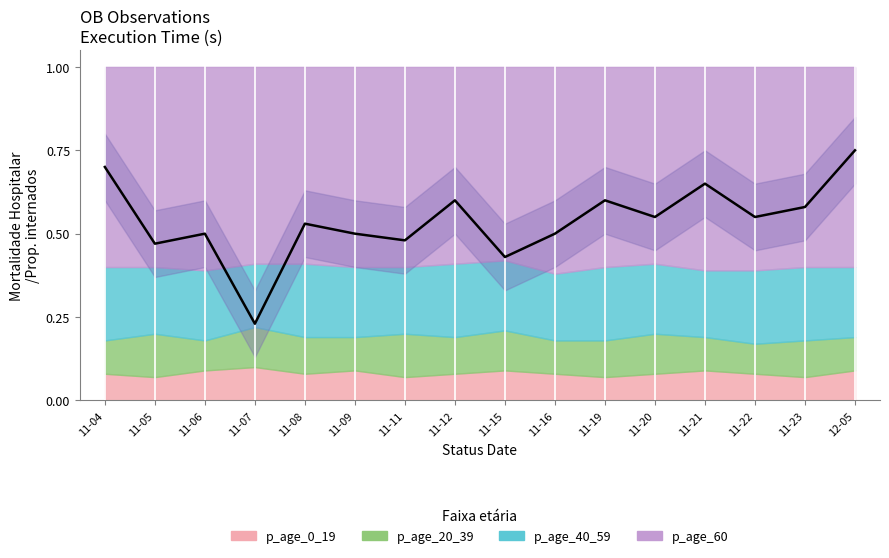

True or false: p_age_40_59 and p_age_60 cross at least once.

False